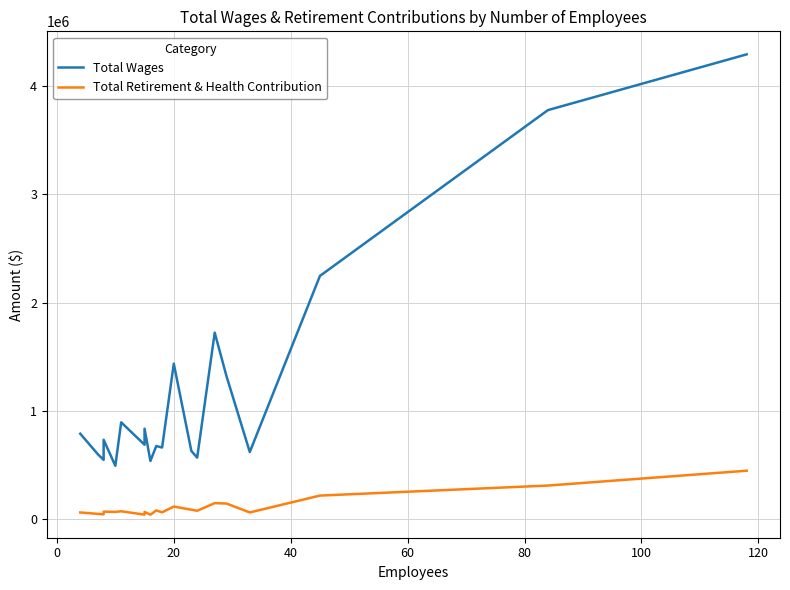

What is the value of the Total Retirement & Health Contribution point at the 10th from the left?

80900